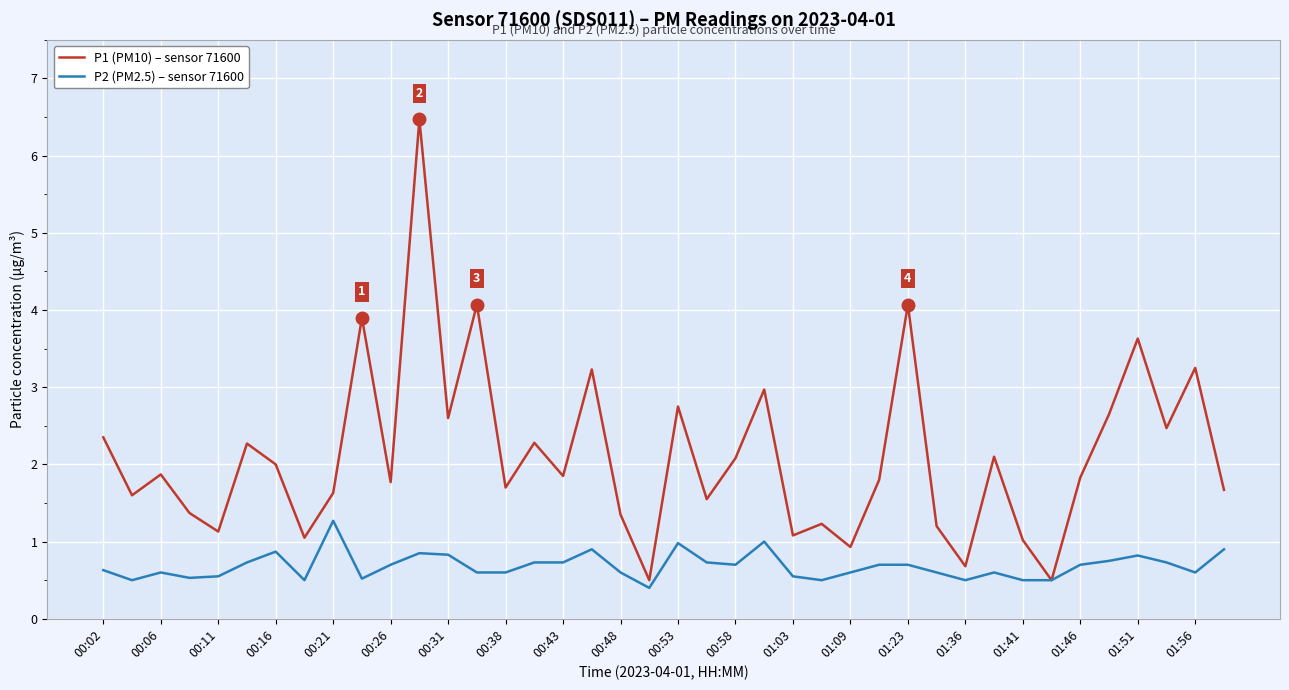

Rank the series by their average value, from highest to lowest.

P1 (PM10) – sensor 71600, P2 (PM2.5) – sensor 71600